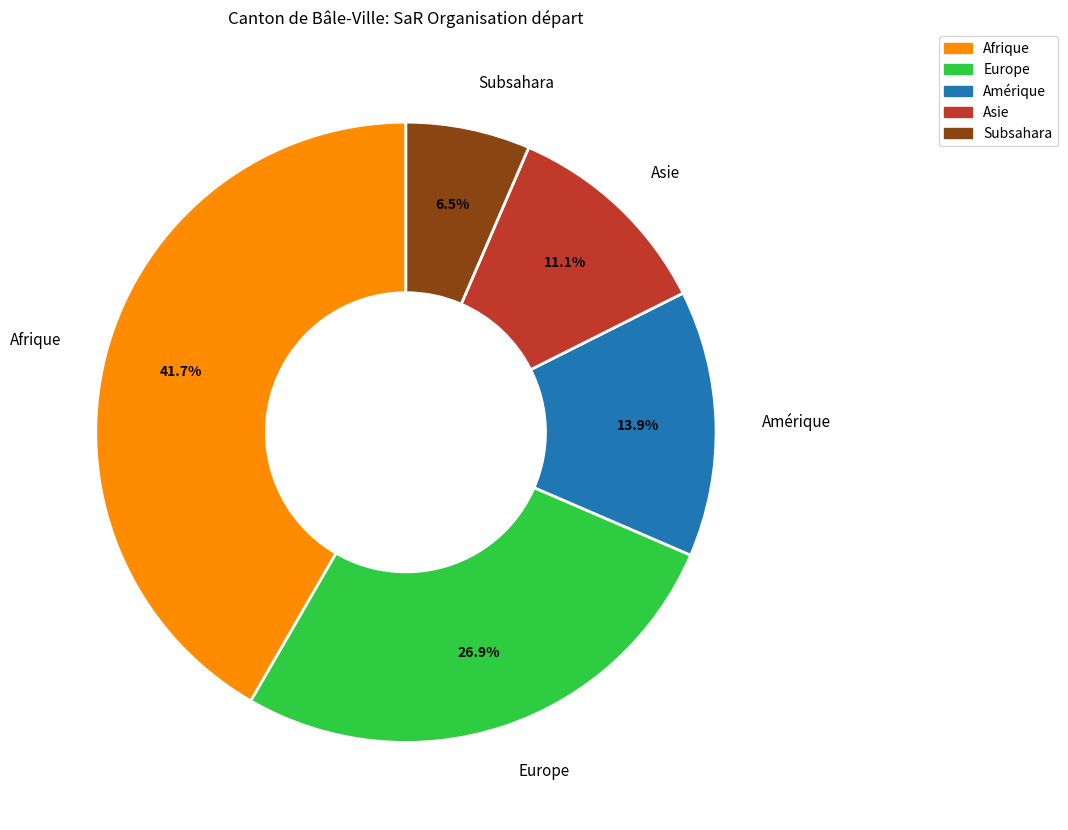

Count the number of slices in the pie.

5